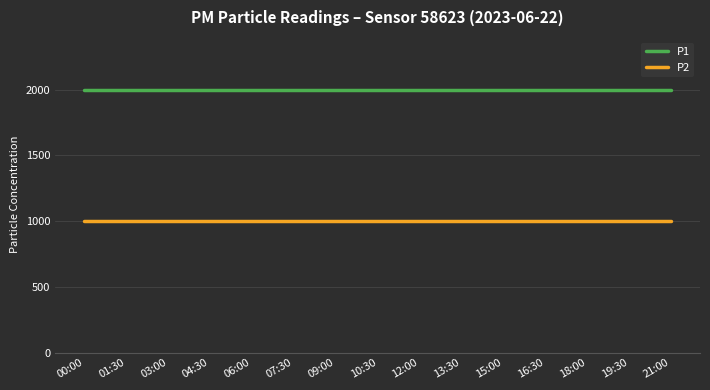

Which series has the largest total across all categories?

P1